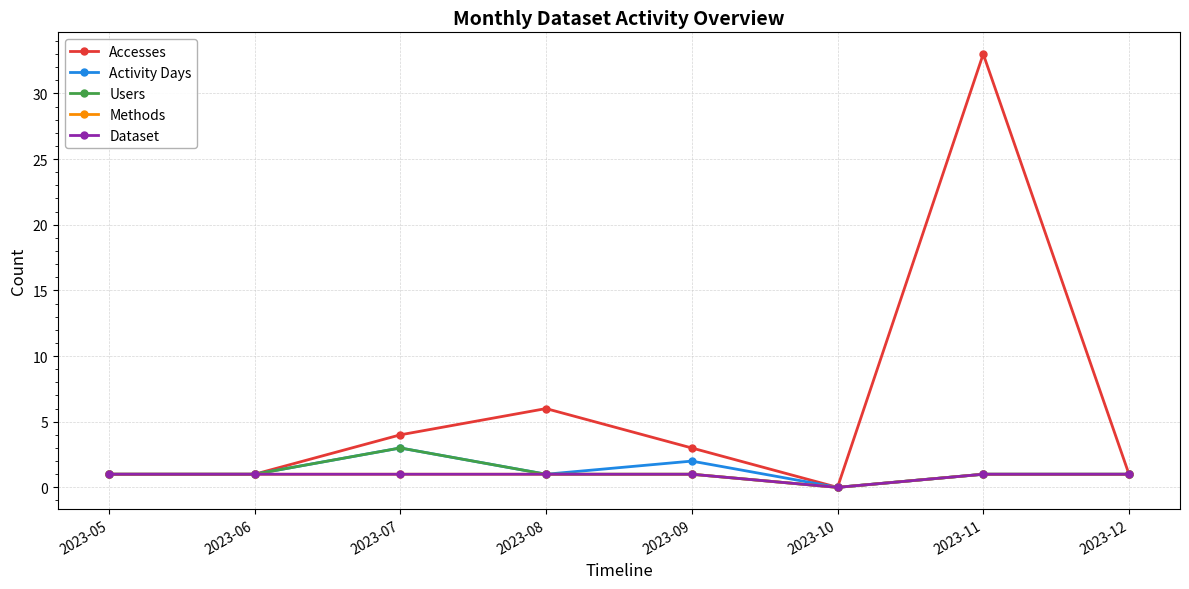

Reading left to right, what are all the values shown in this chart?

Accesses: 1	1	4	6	3	0	33	1
Activity Days: 1	1	3	1	2	0	1	1
Users: 1	1	3	1	1	0	1	1
Methods: 1	1	1	1	1	0	1	1
Dataset: 1	1	1	1	1	0	1	1